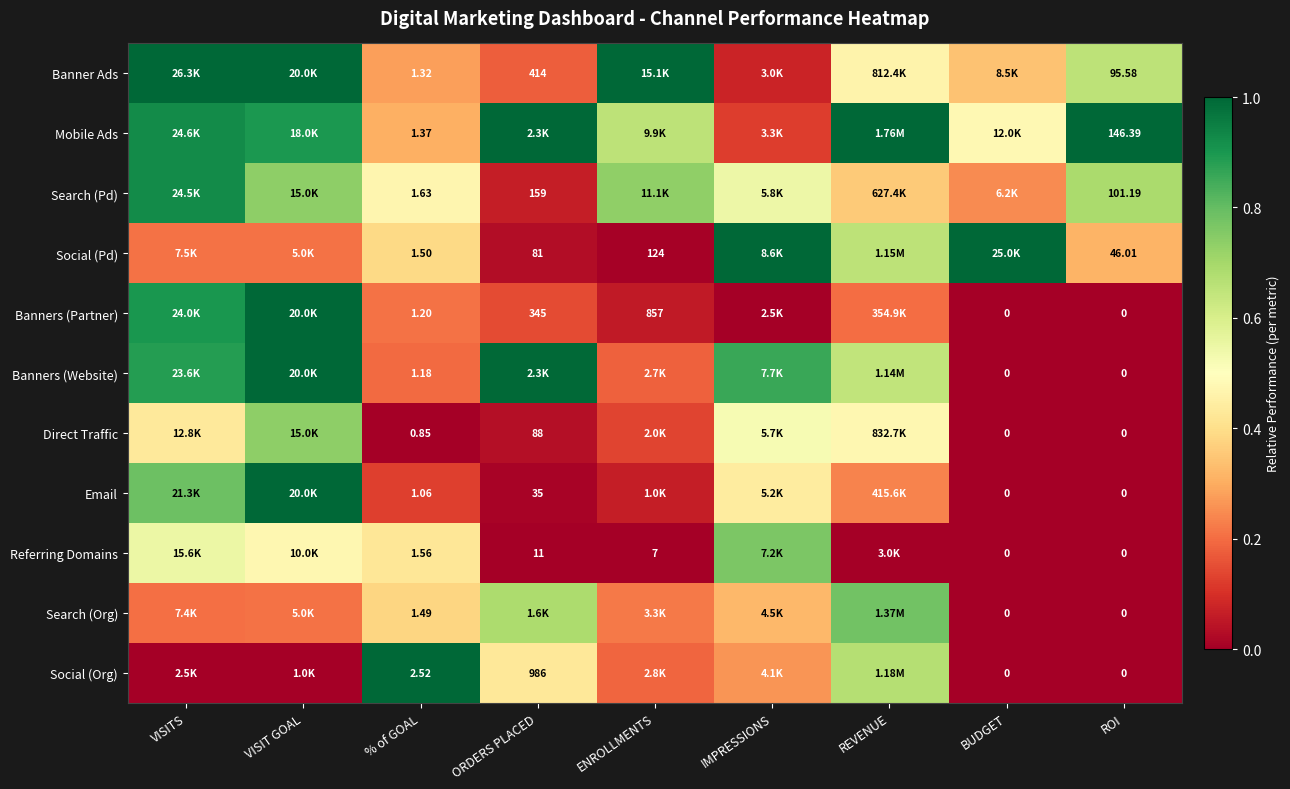

How many data points does each series have?

9